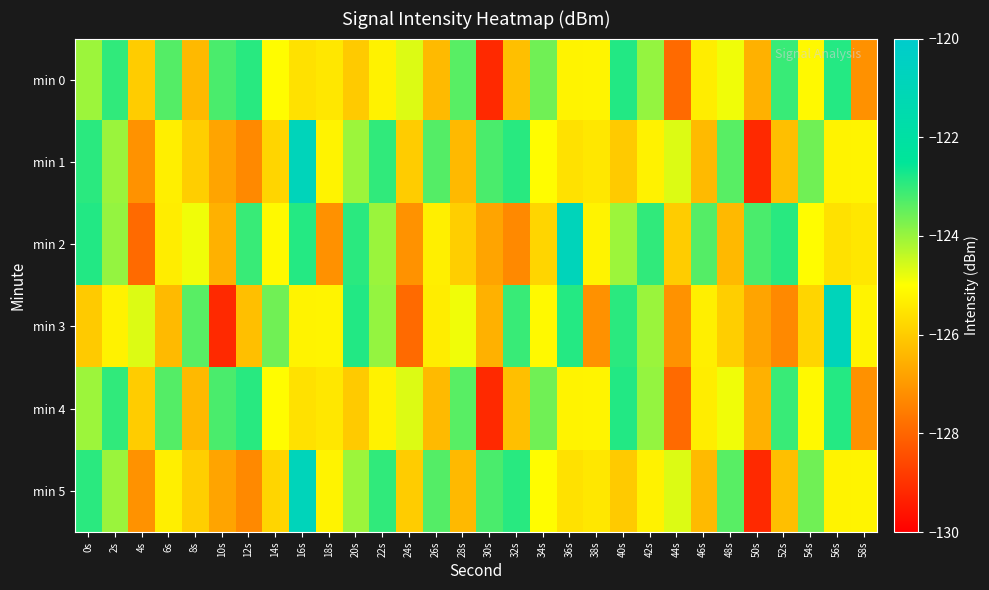

Which has a higher value, 56s or 4s?

56s